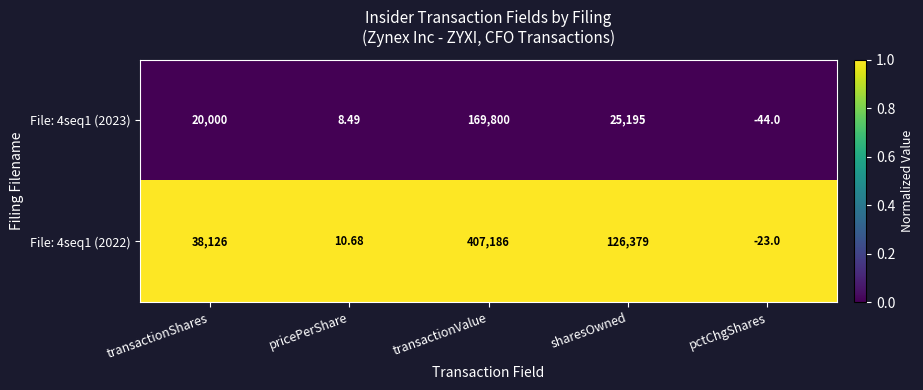

At which label does File: 4seq1 (2022) reach its peak?

transactionValue